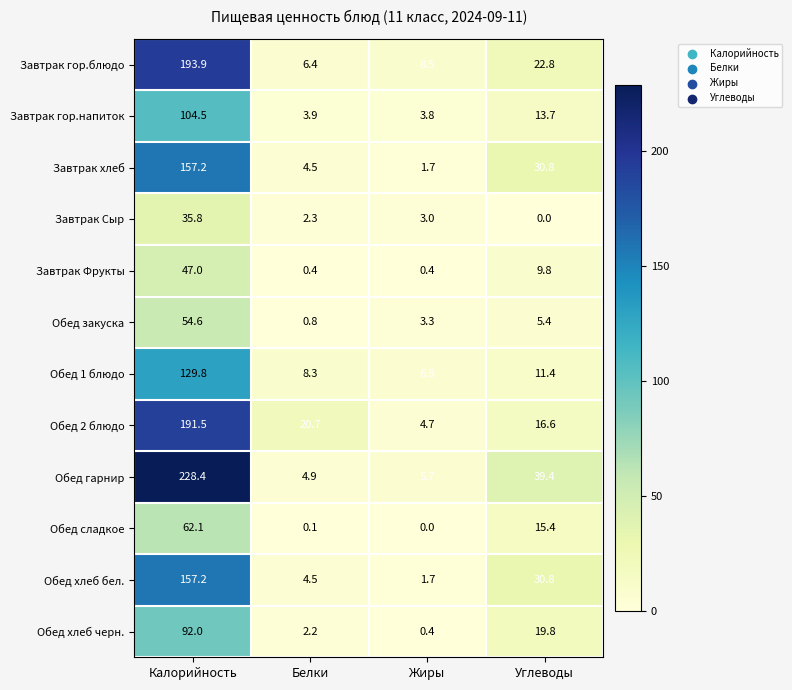

What is the minimum value for Завтрак гор.напиток?

3.8